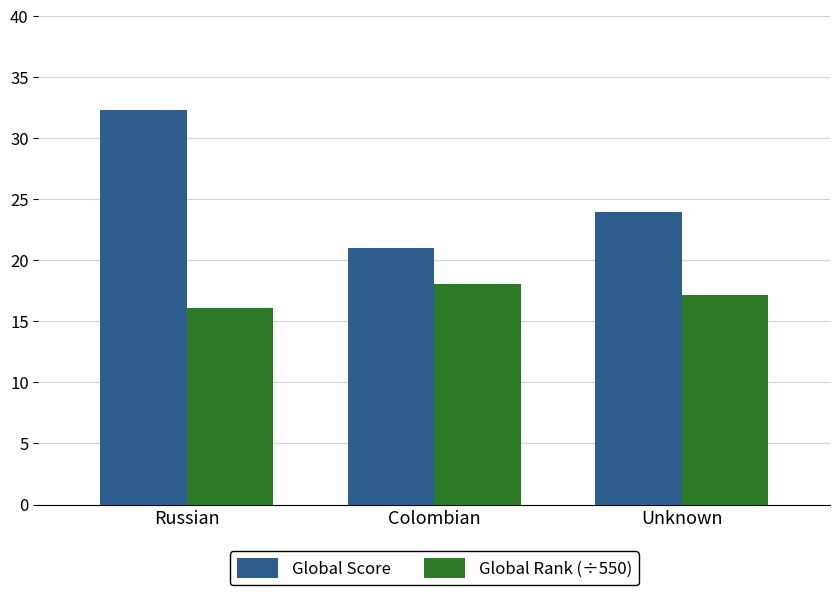

Is the value of Global Rank (÷550) at Colombian greater than the value of Global Score at Unknown?

No